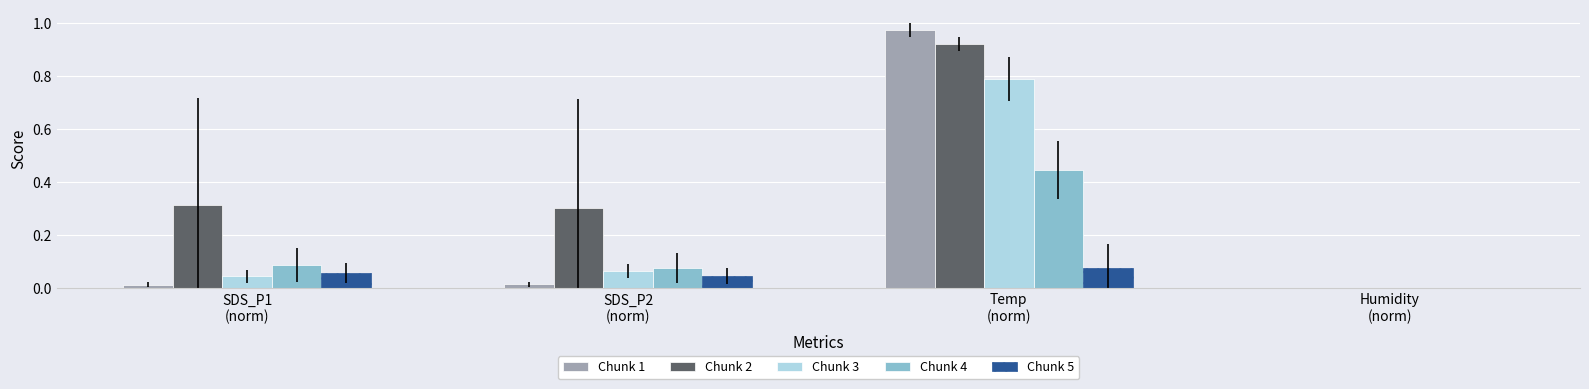

Does the chart contain stacked bars?

No